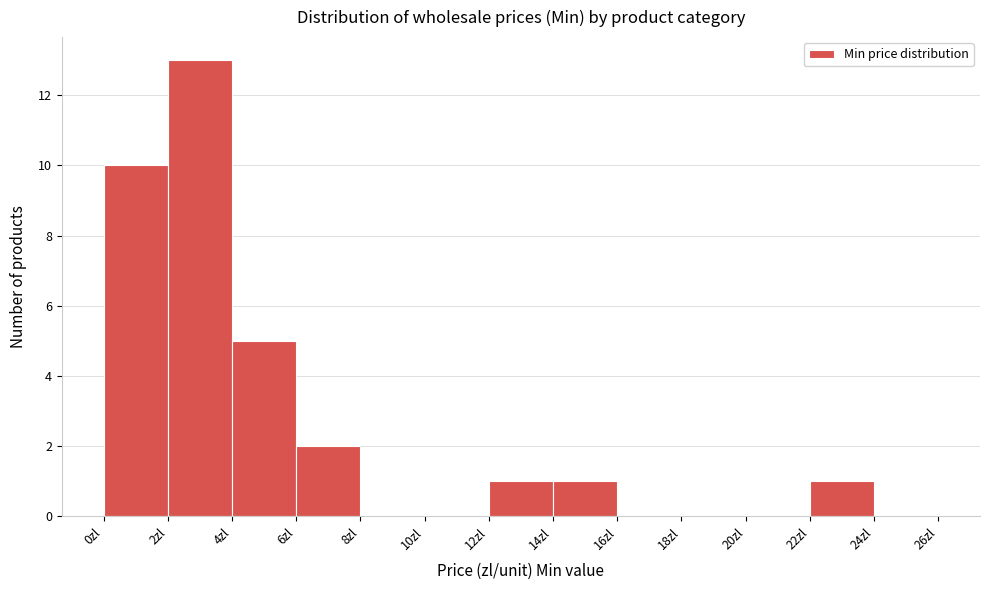

Reading left to right, transcribe this chart: for each bar, give the range it covers on the x-axis and its height. The values are not printed on the chart, so give them approximately, as read against the axis.

0 to 2: 10
2 to 4: 13
4 to 6: 5
6 to 8: 2
8 to 10: 0
10 to 12: 0
12 to 14: 1
14 to 16: 1
16 to 18: 0
18 to 20: 0
20 to 22: 0
22 to 24: 1
24 to 26: 0